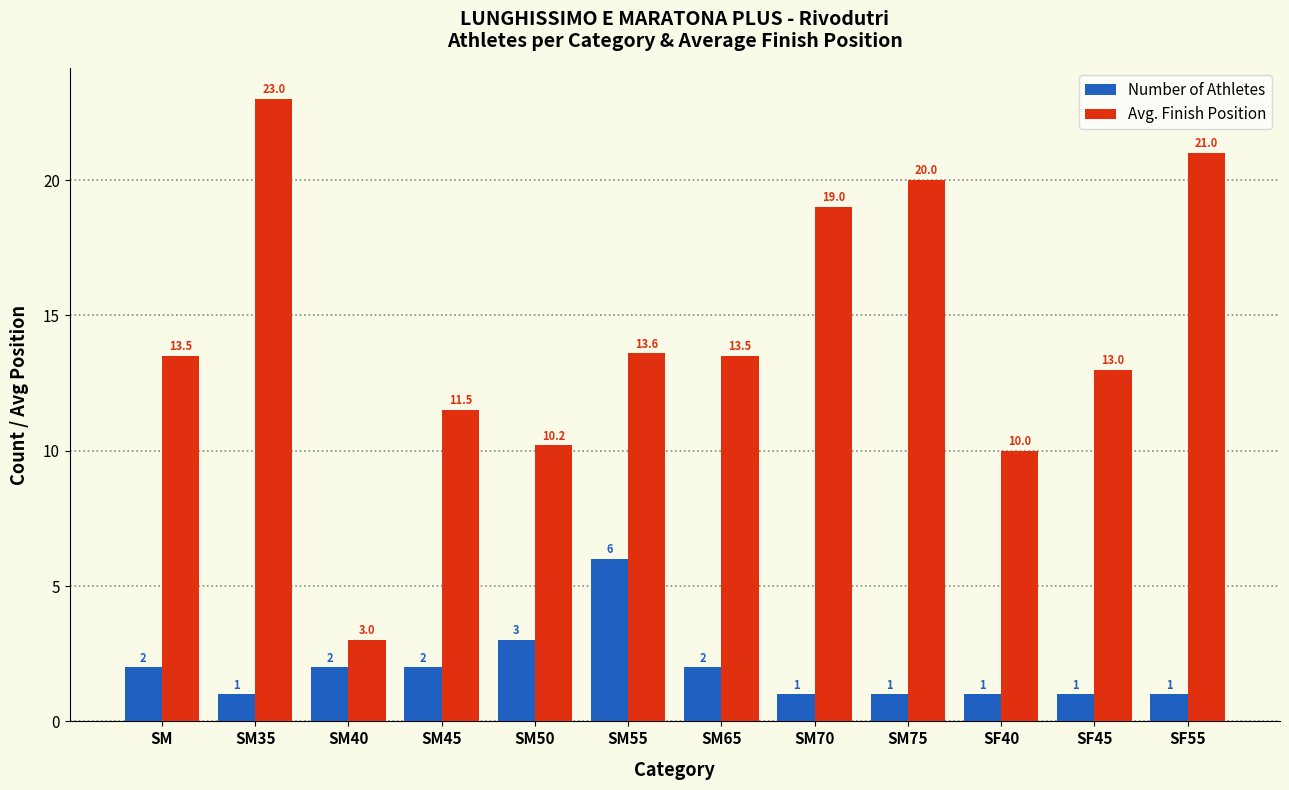

Reading right to left, extract all data points from this chart.

Number of Athletes: 1.0	1.0	1.0	1.0	1.0	2.0	6.0	3.0	2.0	2.0	1.0	2.0
Avg. Finish Position: 21.0	13.0	10.0	20.0	19.0	13.5	13.6	10.2	11.5	3.0	23.0	13.5